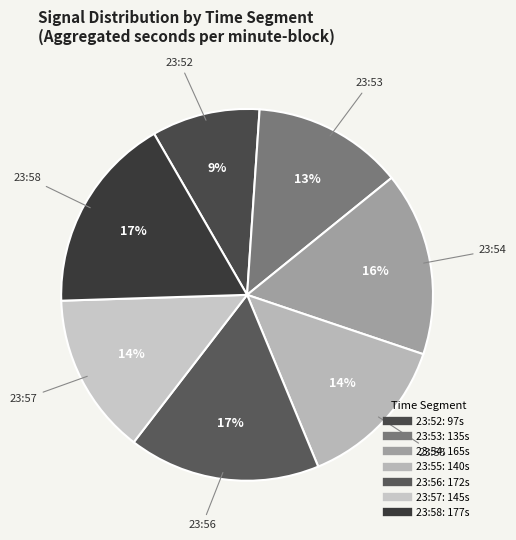

What is the ratio of the value at 23:54 to the value at 23:58?

0.9